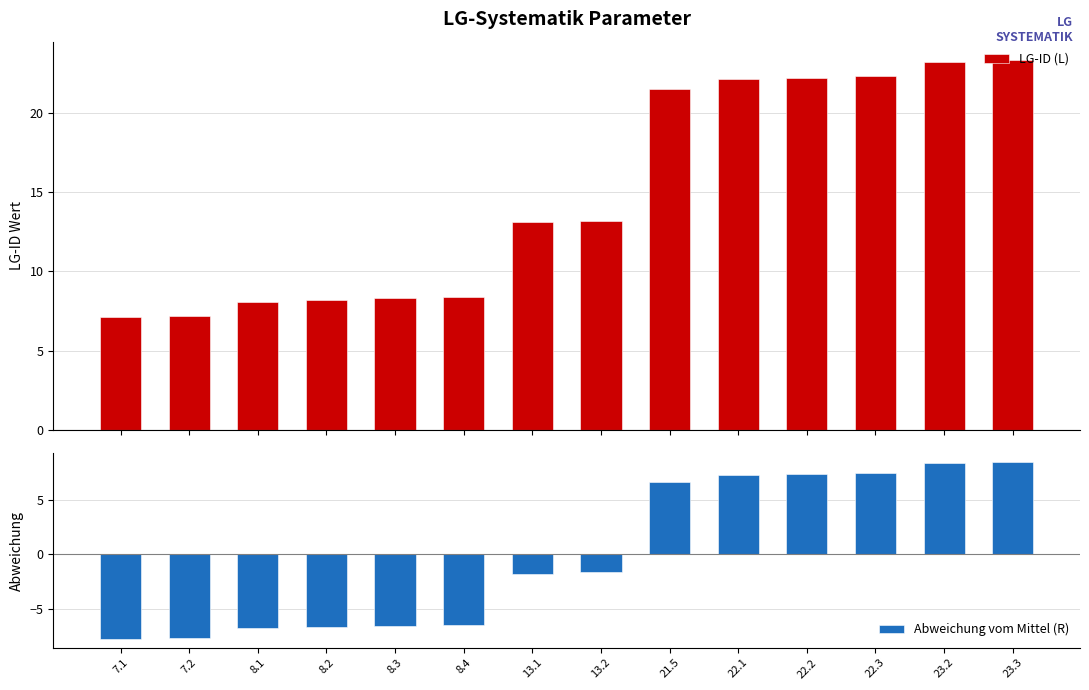

Count the number of data series in this chart.

2